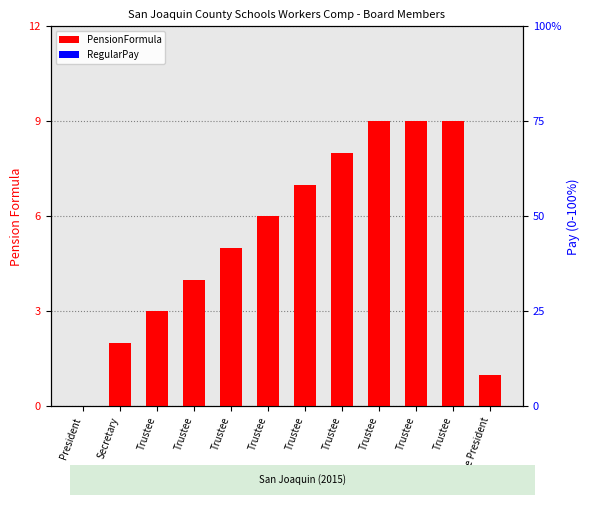

How many groups of bars are there?

12